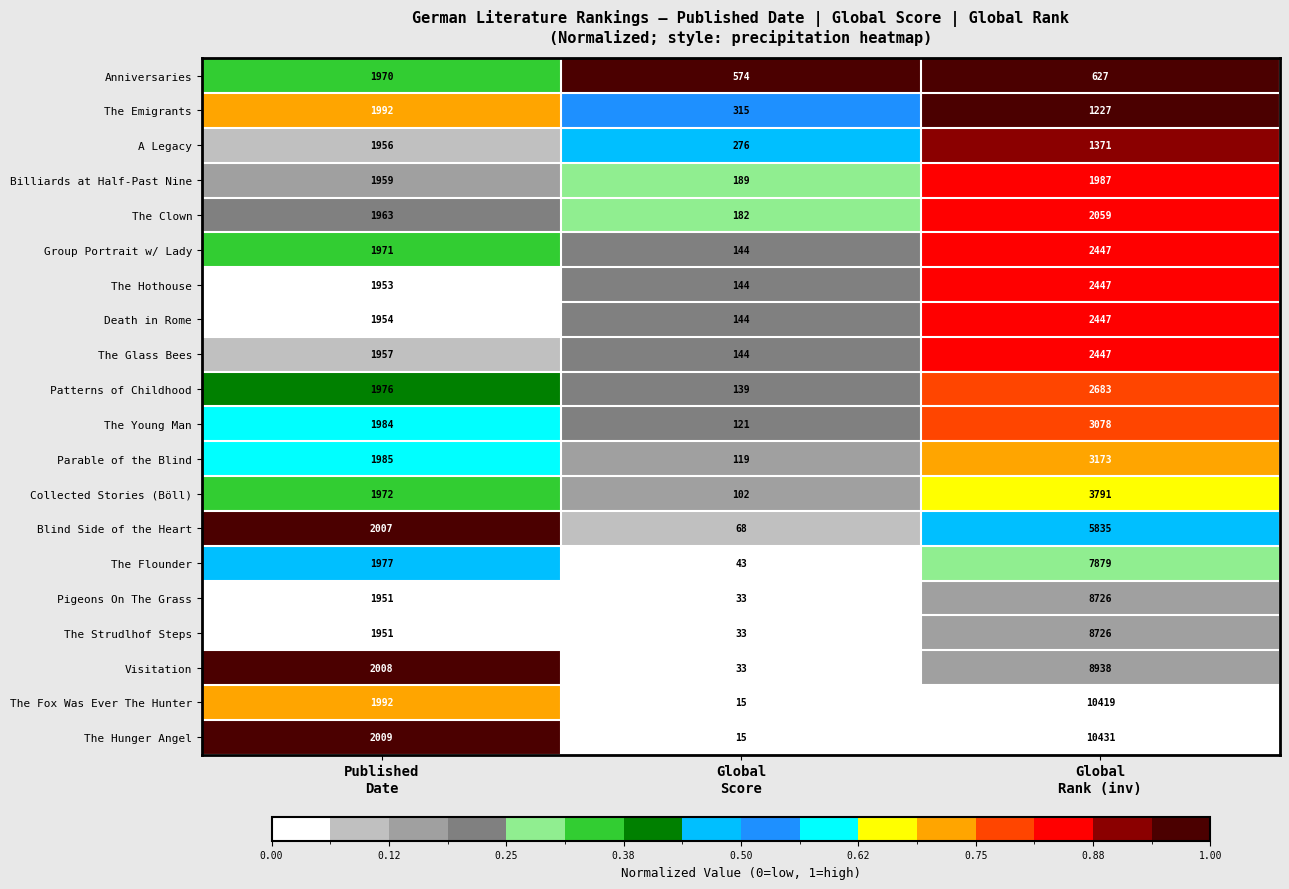

Which series has the largest range (max minus min)?

The Hunger Angel